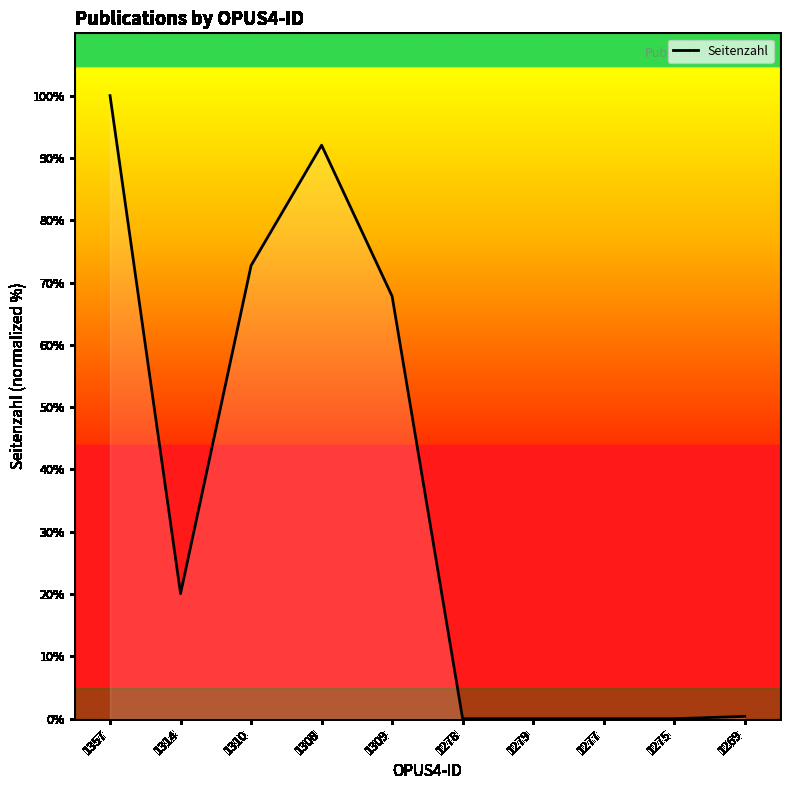

At which label is the value closest to 50?

1309